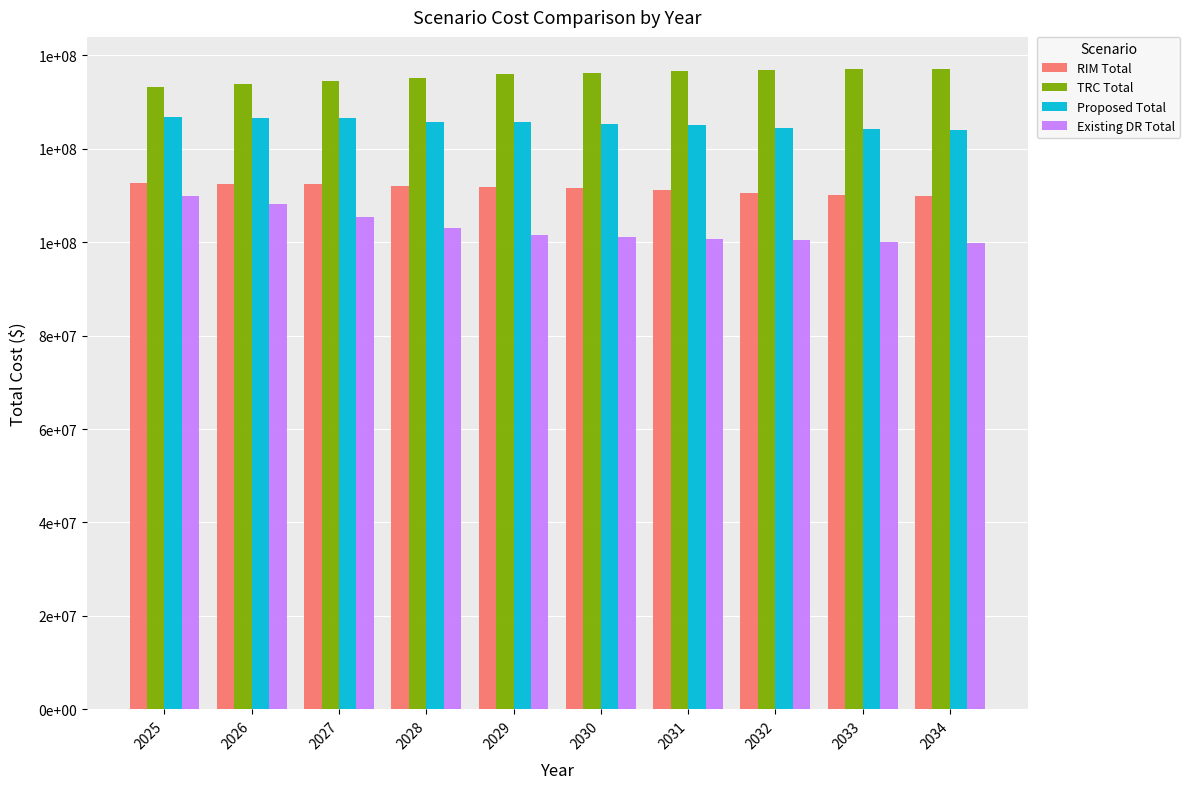

Are the bars horizontal?

No